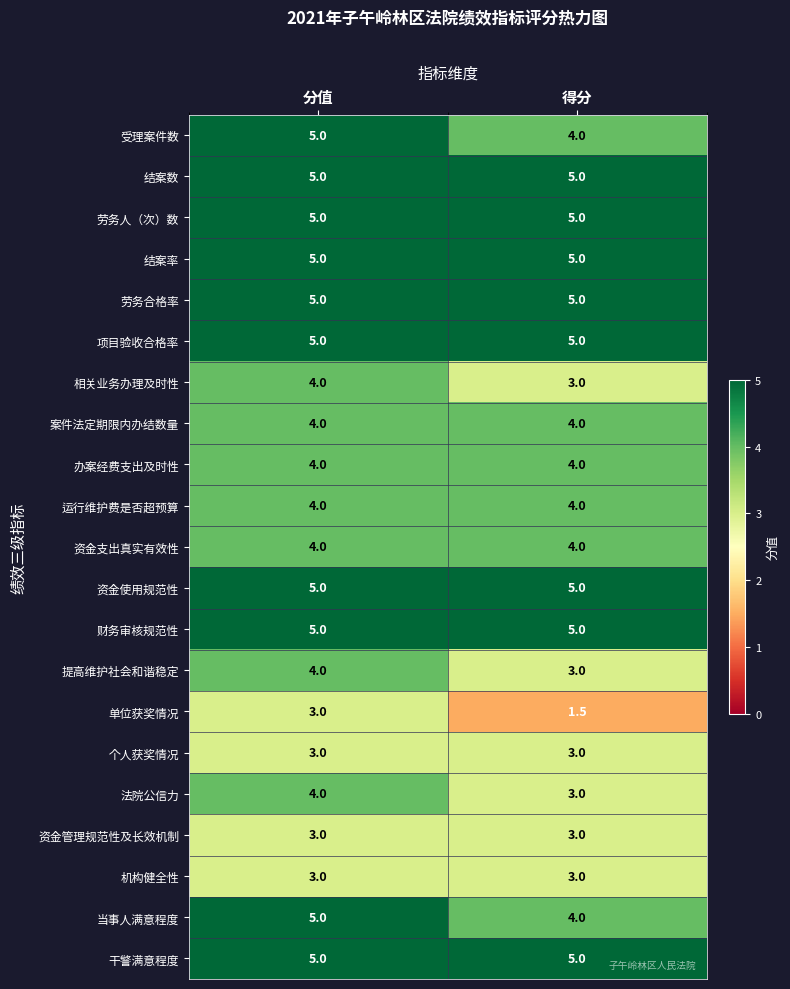

What is the average value of the 办案经费支出及时性 series?

4.0